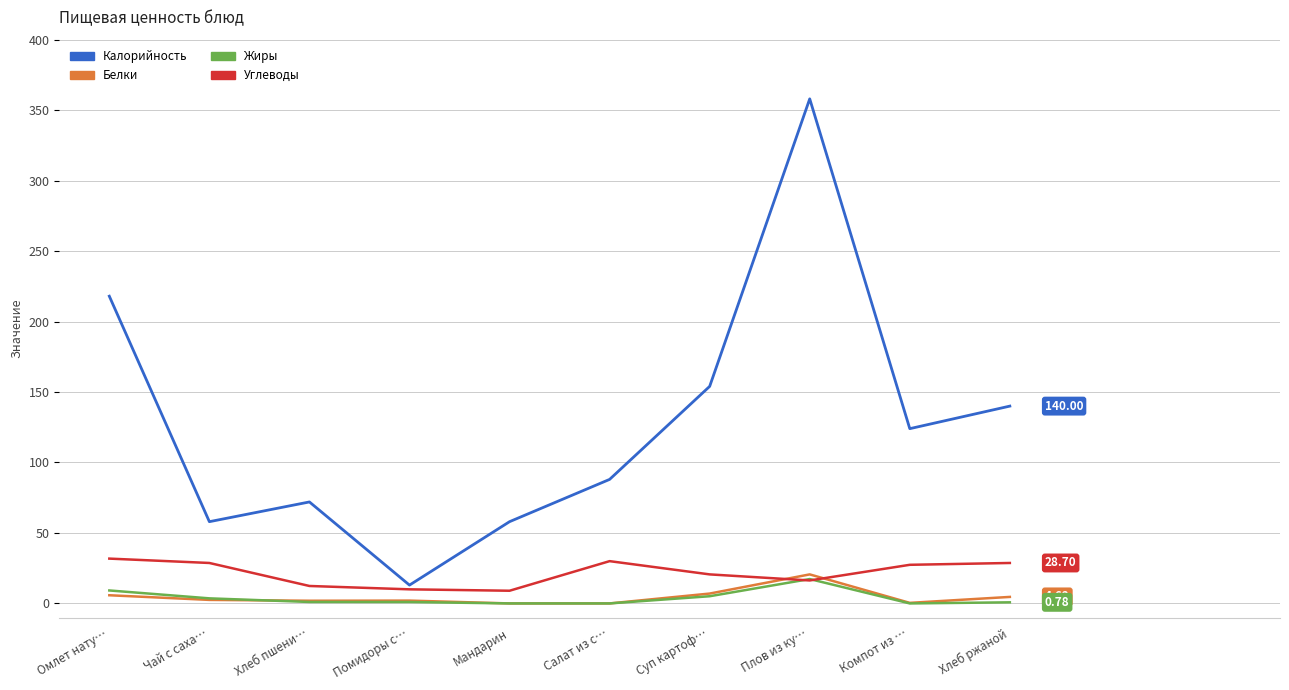

Which series has the widest spread of values?

Калорийность